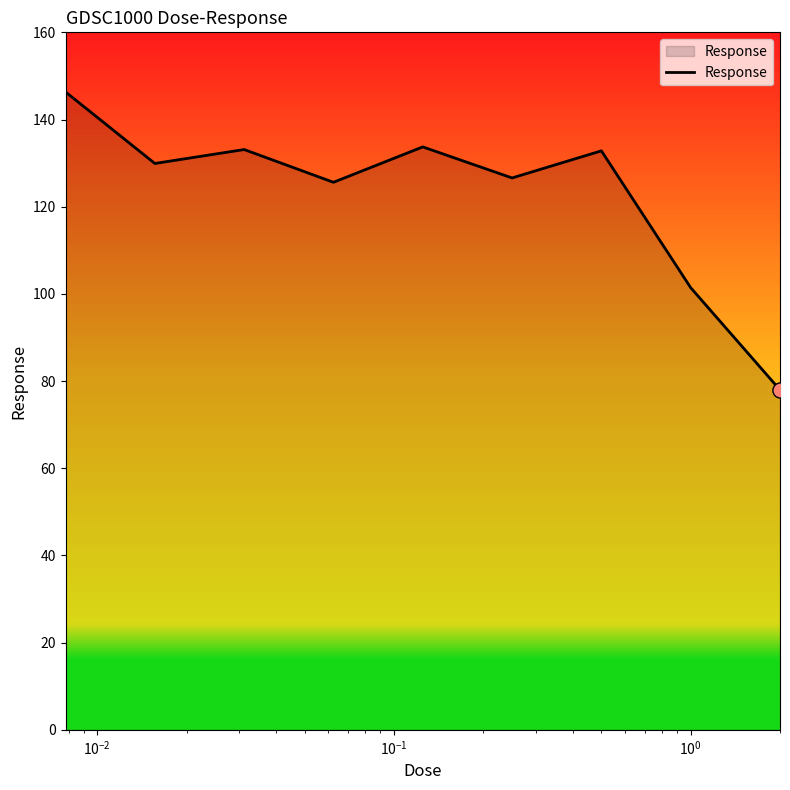

What is the maximum value shown in the chart?

146.3